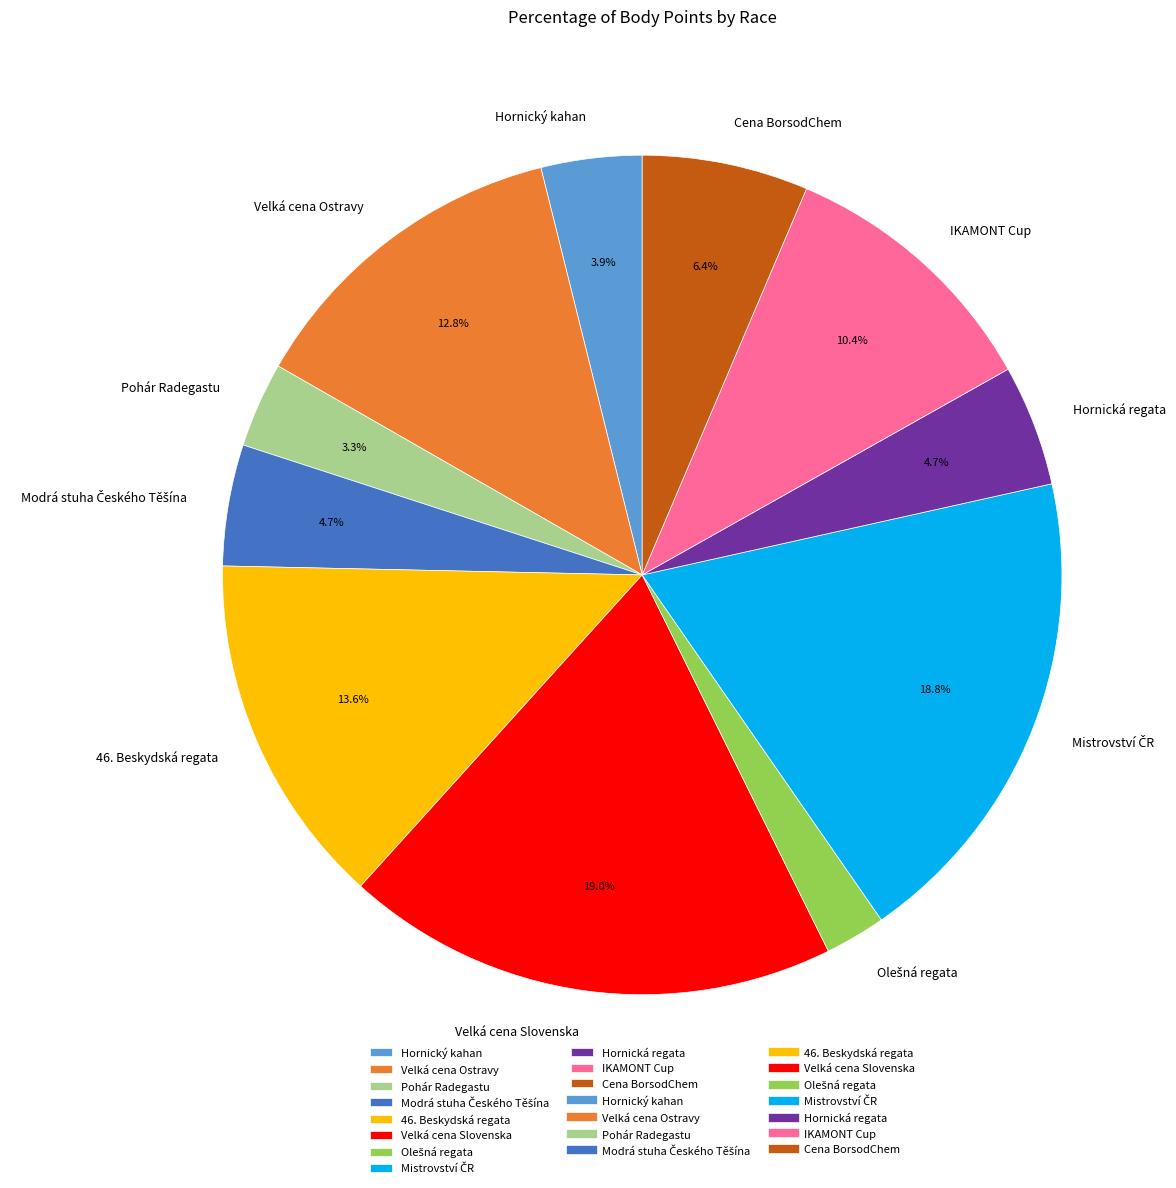

Which has a higher value, Hornický kahan or Velká cena Ostravy?

Velká cena Ostravy